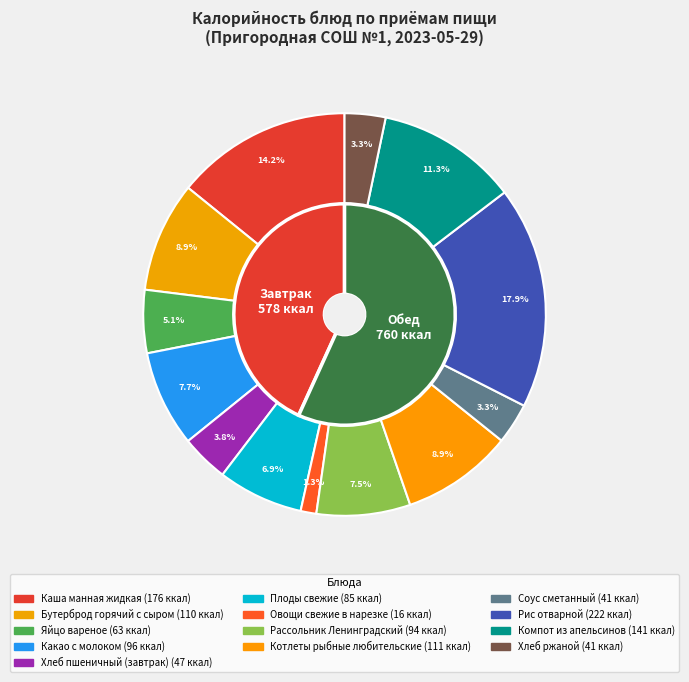

Between Бутерброд горячий с сыром and Каша манная жидкая, which is larger?

Каша манная жидкая